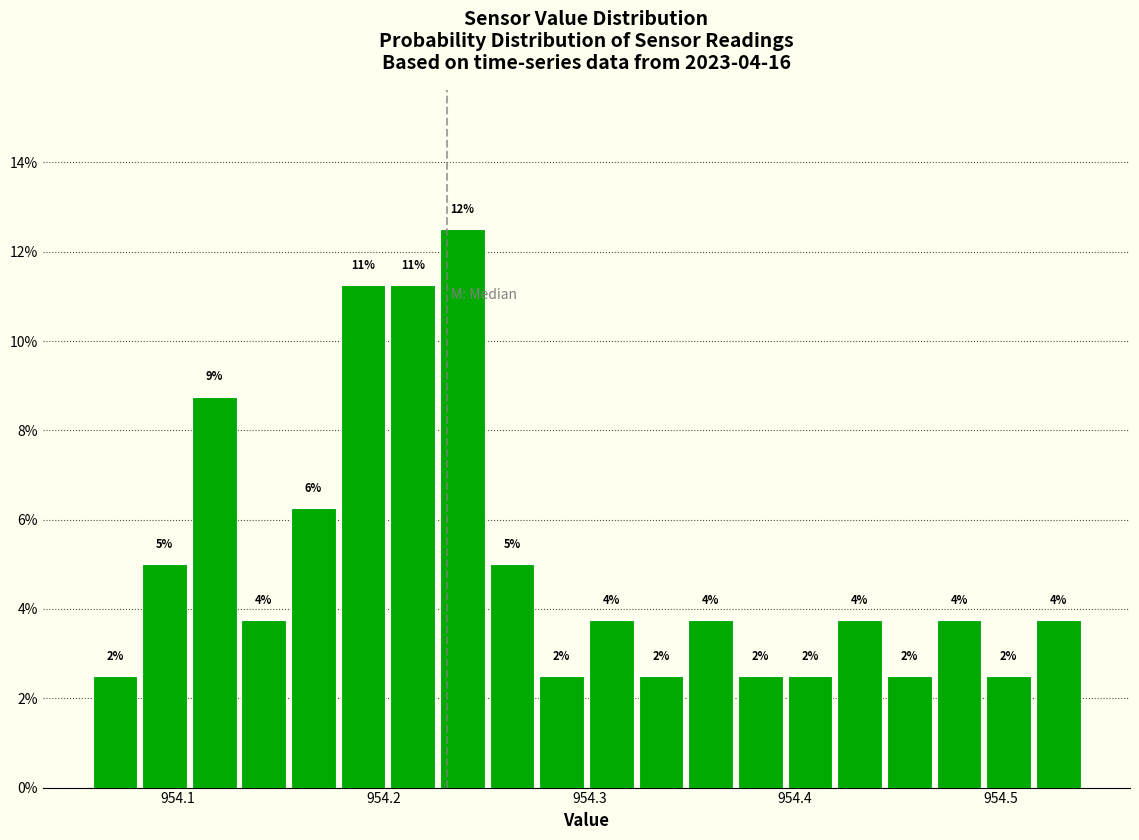

Read against the x-axis, roughly where is the centre of the tallest bar?

954.24